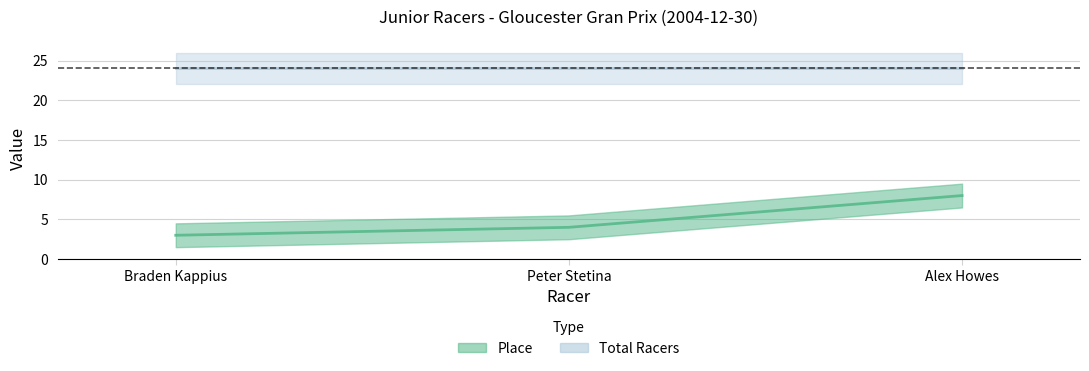

How many data points are less than 4?

1